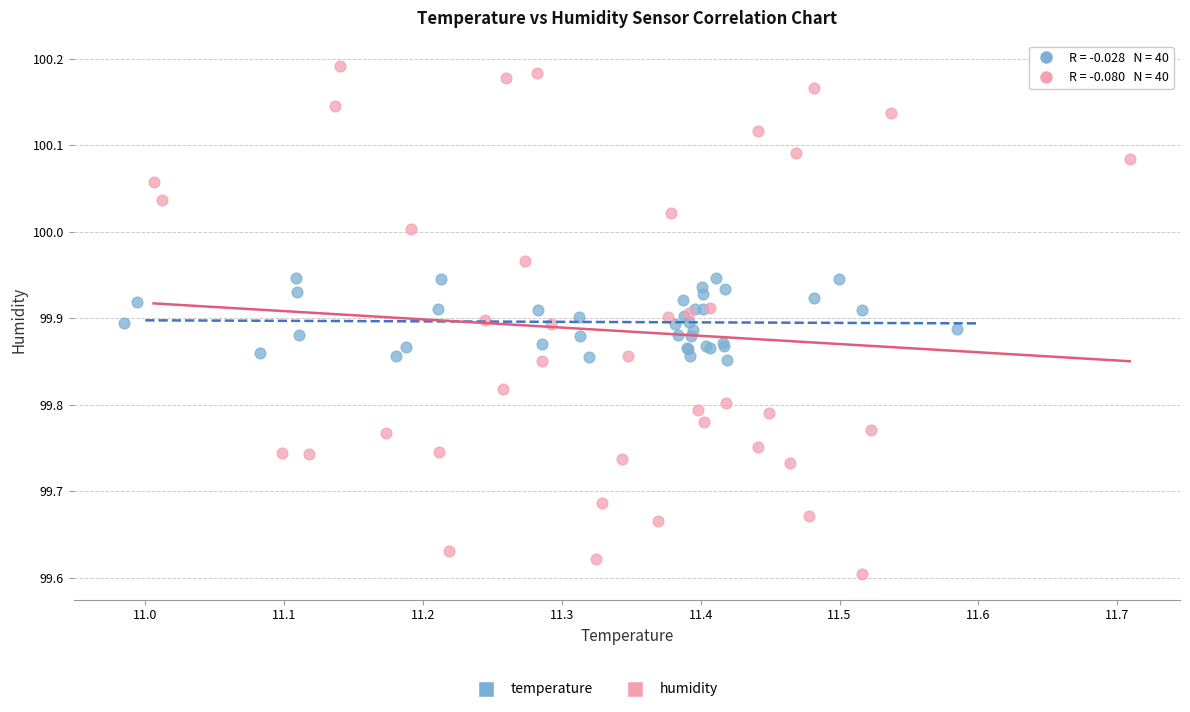

Which series reaches the maximum Y coordinate?

humidity